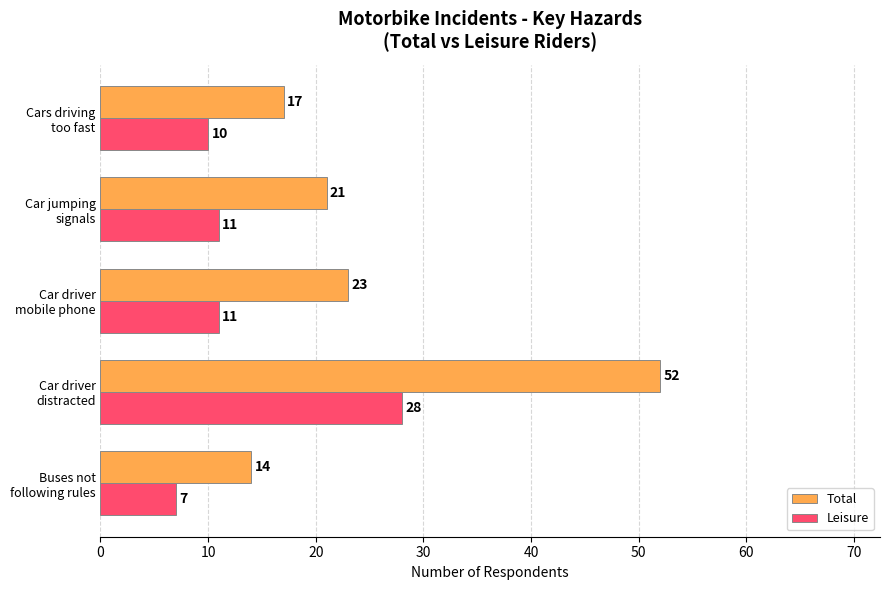

What is the sum of all Leisure values?

67